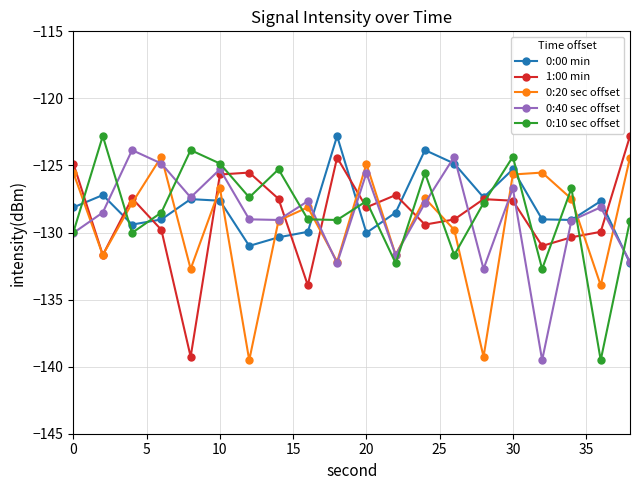

What is the greatest value displayed?

-122.8